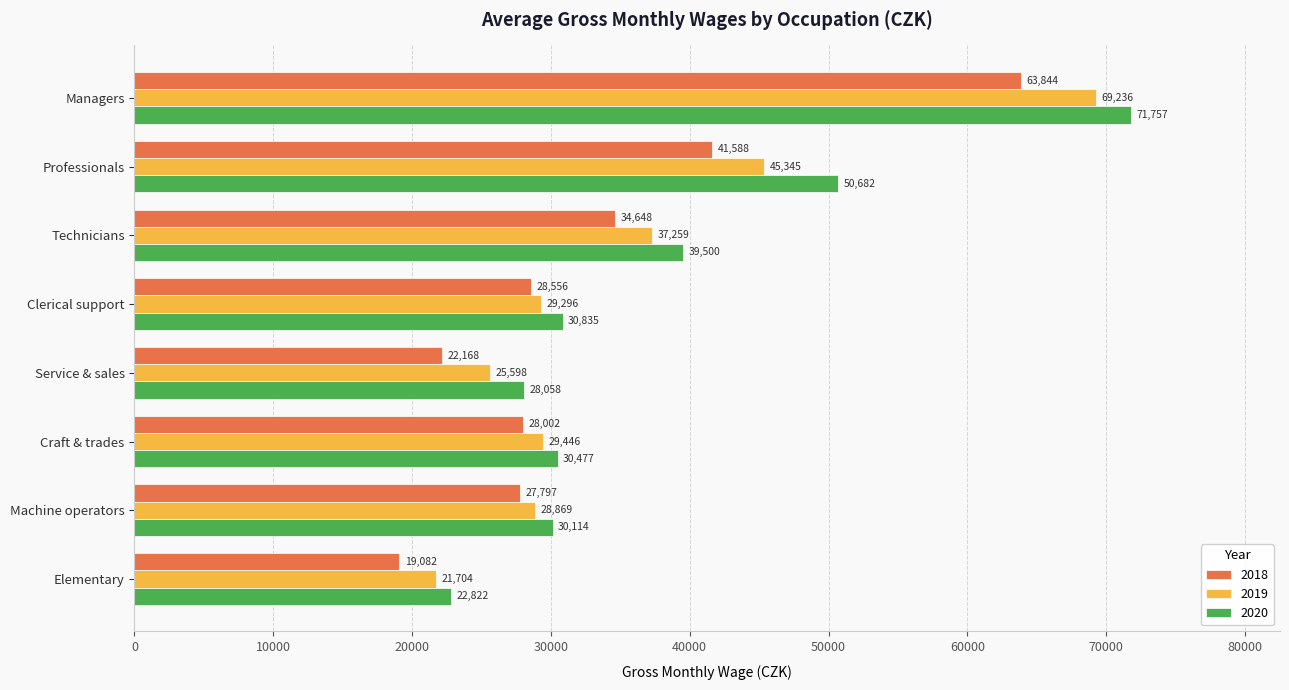

What is the sum of all 2019 values?

286753